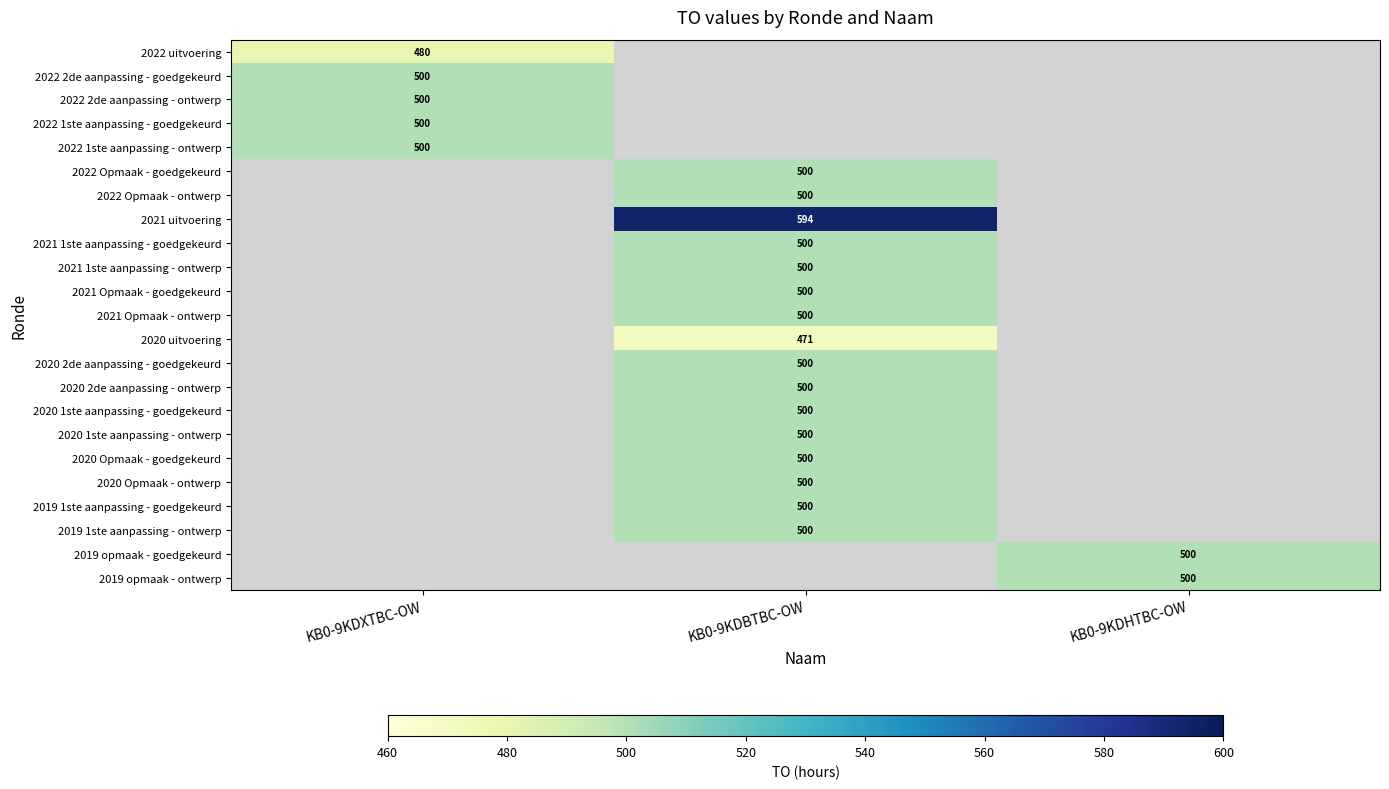

Is it true that 2022 1ste aanpassing - goedgekeurd equals 500 at KB0-9KDXTBC-OW?

True